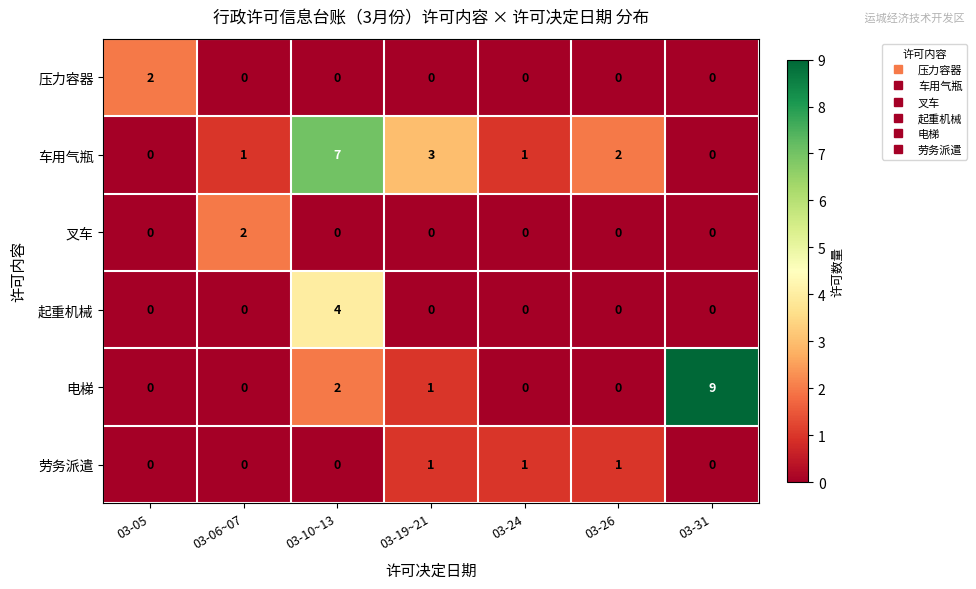

Which series has the largest total across all categories?

车用气瓶